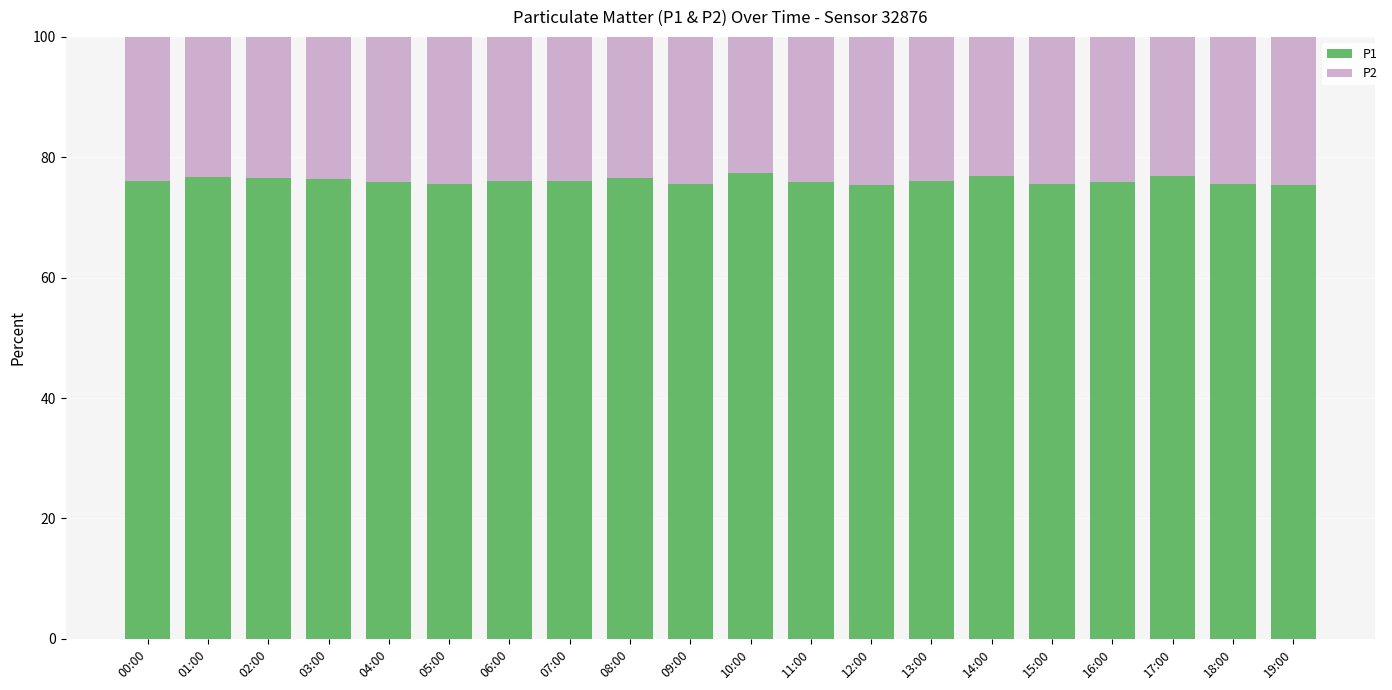

The P1 series shows 106.5 at 09:00. True or false?

False